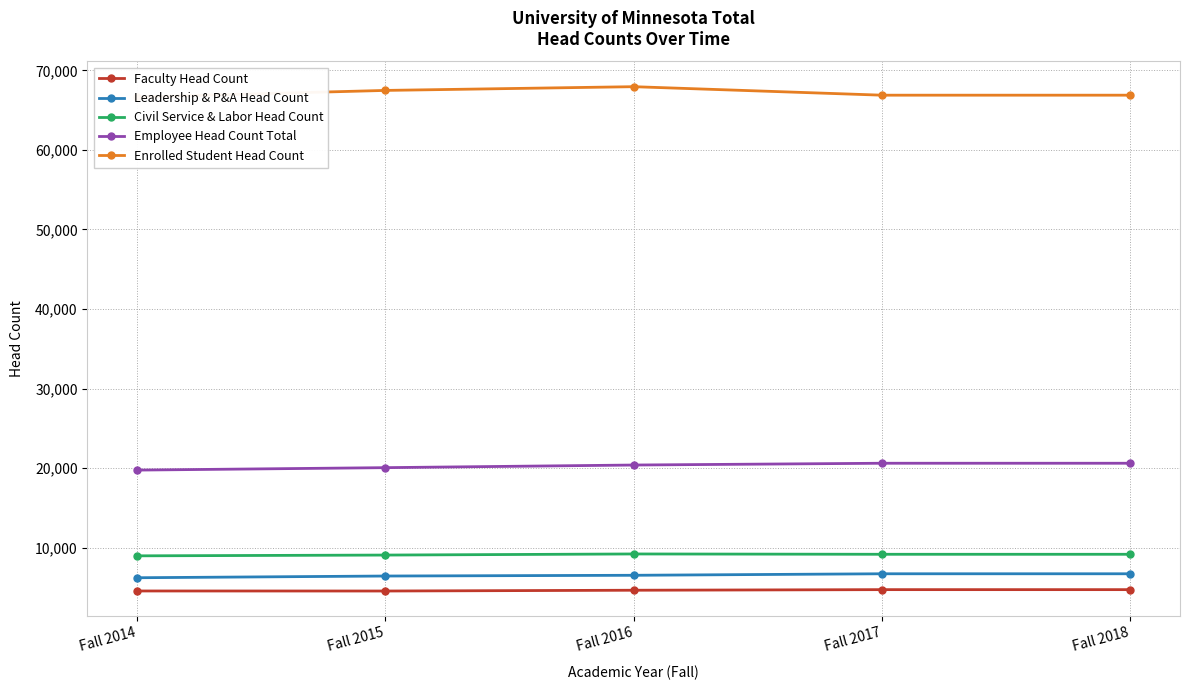

Reading left to right, what are all the values shown in this chart?

Faculty Head Count: 4557	4552	4650	4725	4725
Leadership & P&A Head Count: 6221	6436	6529	6719	6719
Civil Service & Labor Head Count: 8974	9071	9210	9169	9169
Employee Head Count Total: 19752	20059	20389	20613	20613
Enrolled Student Head Count: 66651	67480	67949	66880	66880